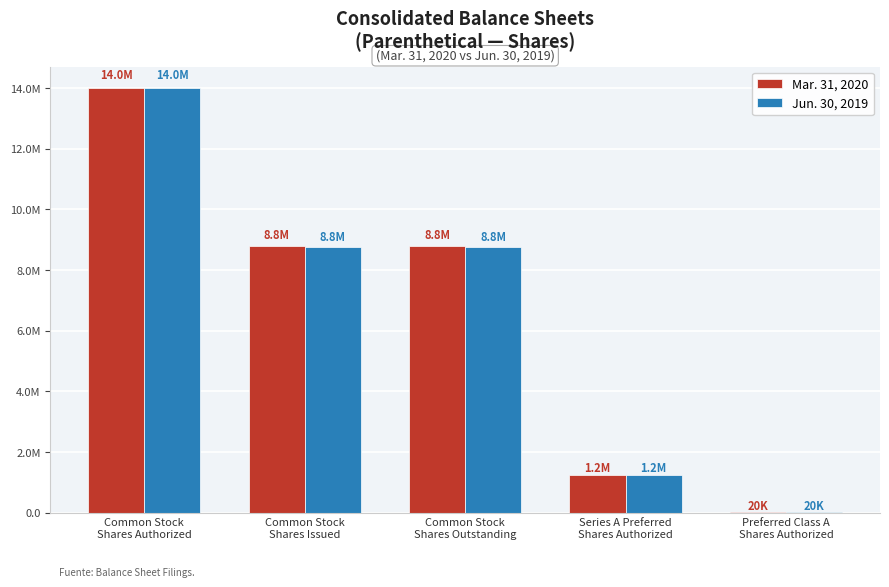

What are all the series names shown in the legend?

Mar. 31, 2020, Jun. 30, 2019